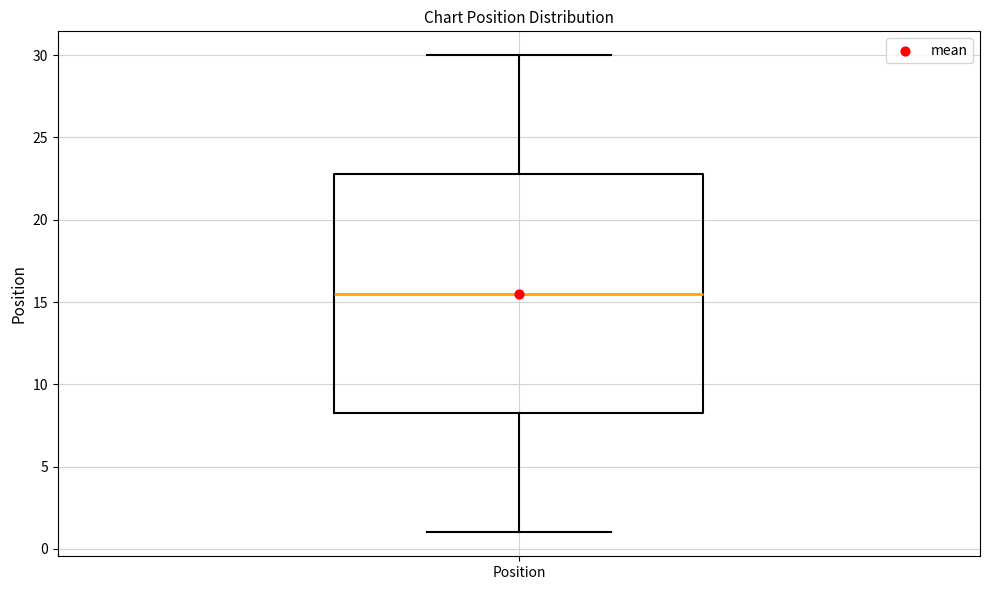

Transcribe this box plot: give where the median line is, the range the box spans, and where the two whiskers end, as read against the y-axis. The values are not printed on the chart, so give them approximately, as read against the axis.

median 15.5, box 8.5 to 23.0, whiskers 1.0 to 30.0